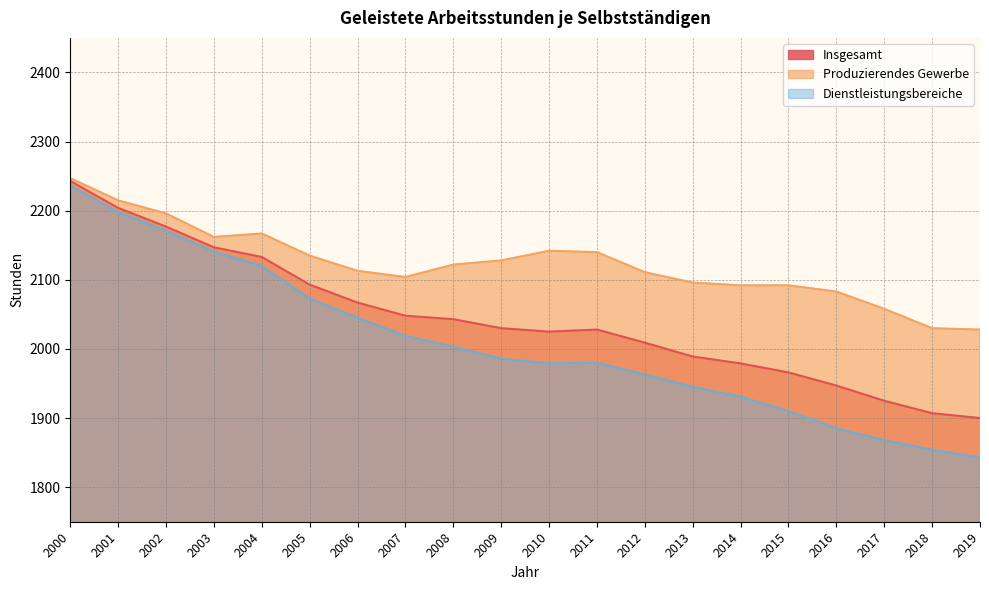

Does the chart display data point markers on the line(s)?

No